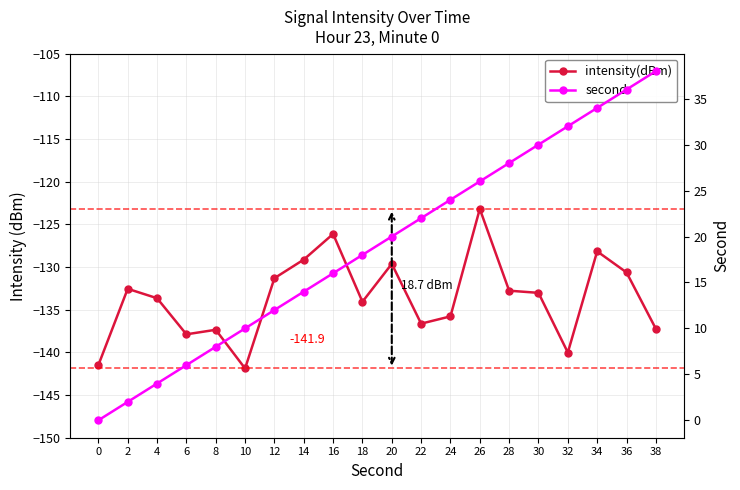

What is the value of the second point at the 16th from the left?

30.0